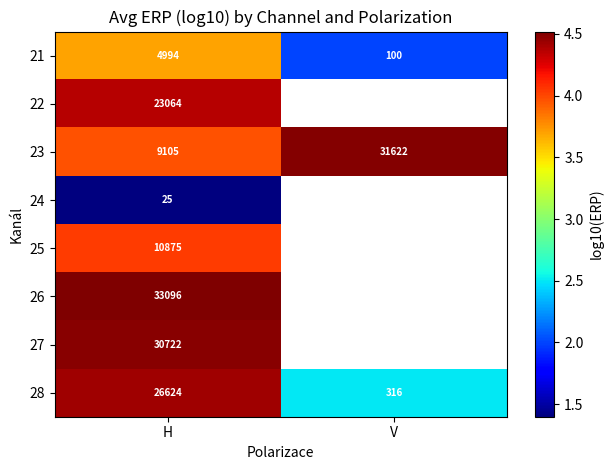

At which label does 27 reach its peak?

H